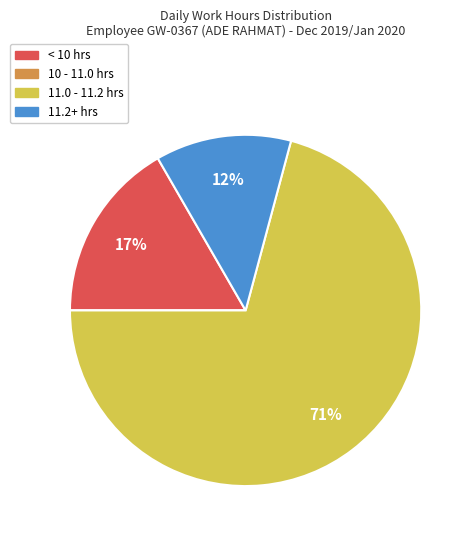

To the nearest percent, what is the average slice percentage?

25%